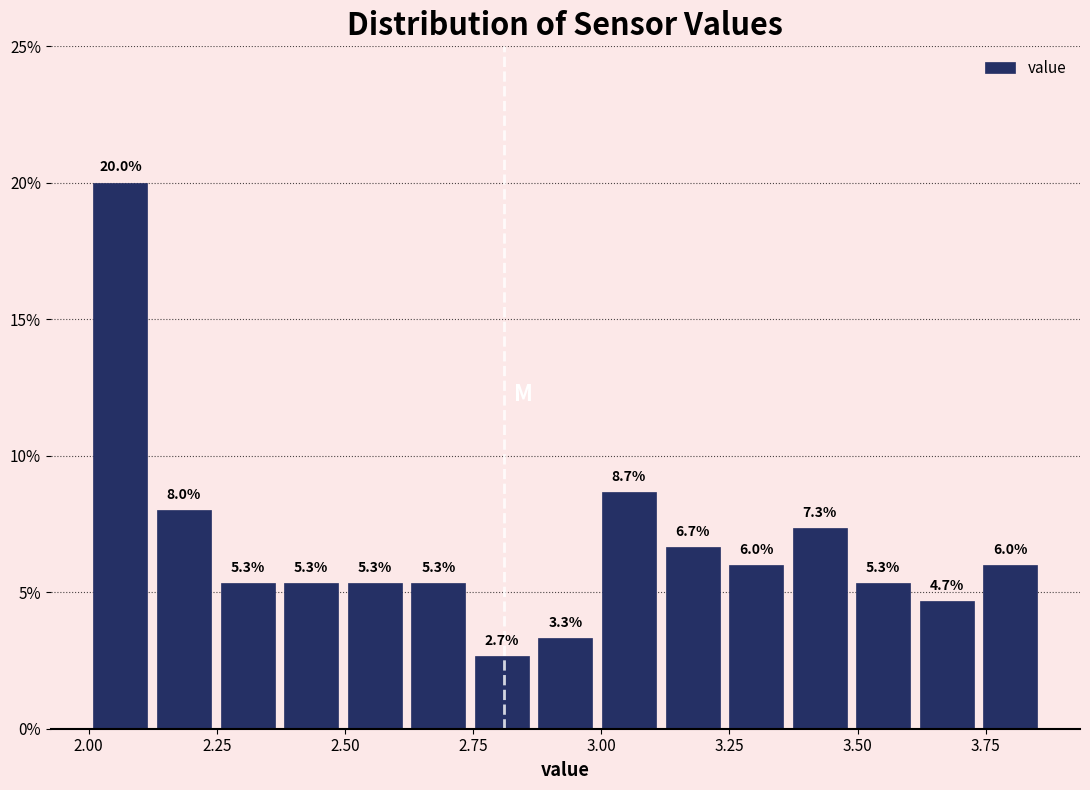

Read against the x-axis, roughly where is the centre of the tallest bar?

2.05